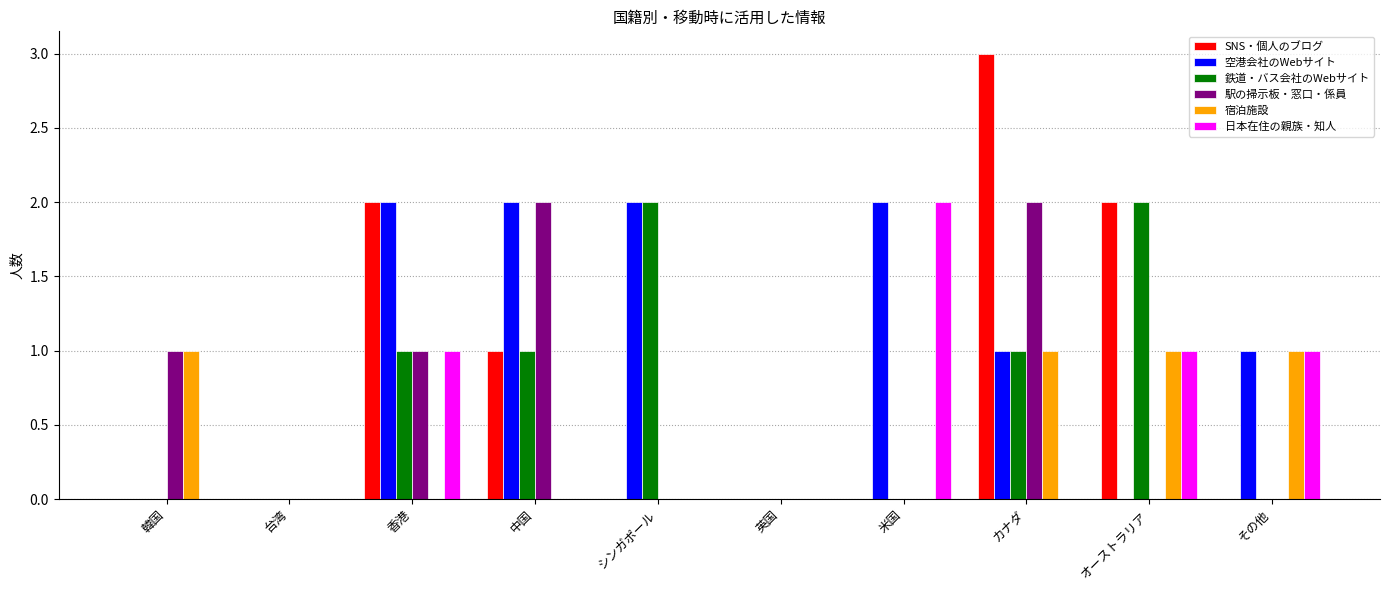

Which series has the largest total across all categories?

空港会社のWebサイト